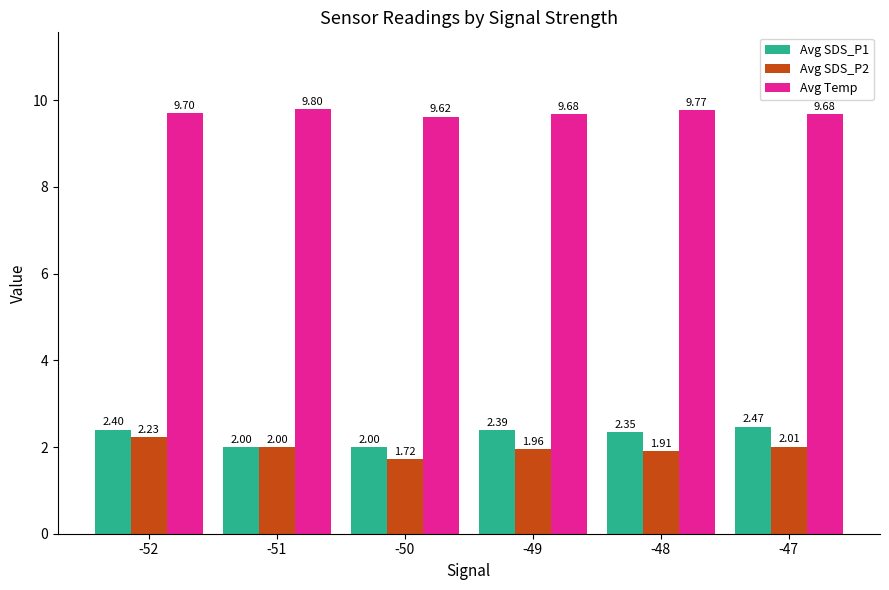

True or false: Avg SDS_P1 has a value of 2.4 at -52.

True